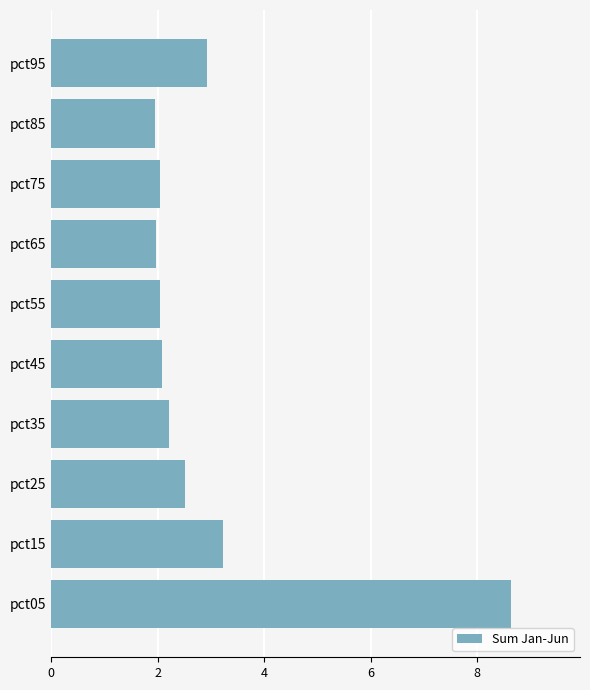

Which label corresponds to the largest value in the chart?

pct05